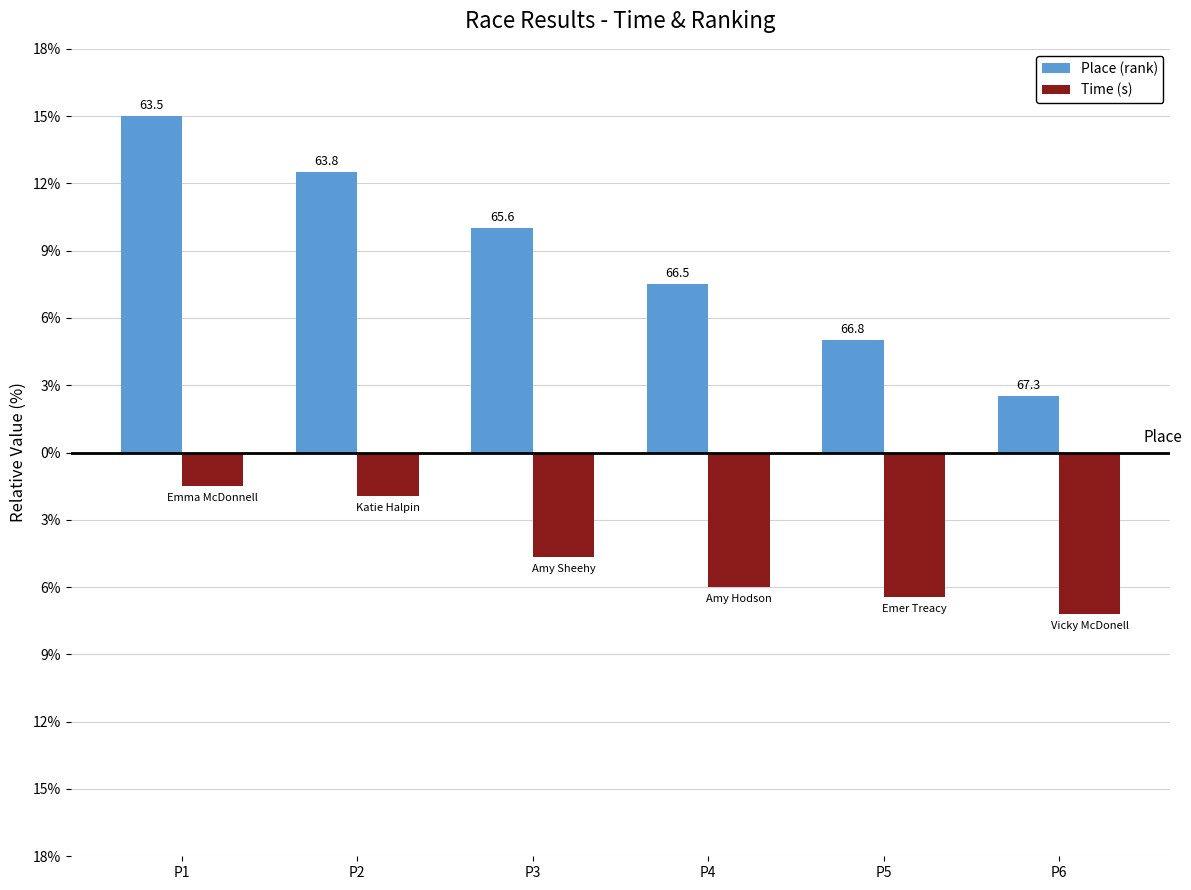

What is the approximate value of Time (s) at P3?

-4.6